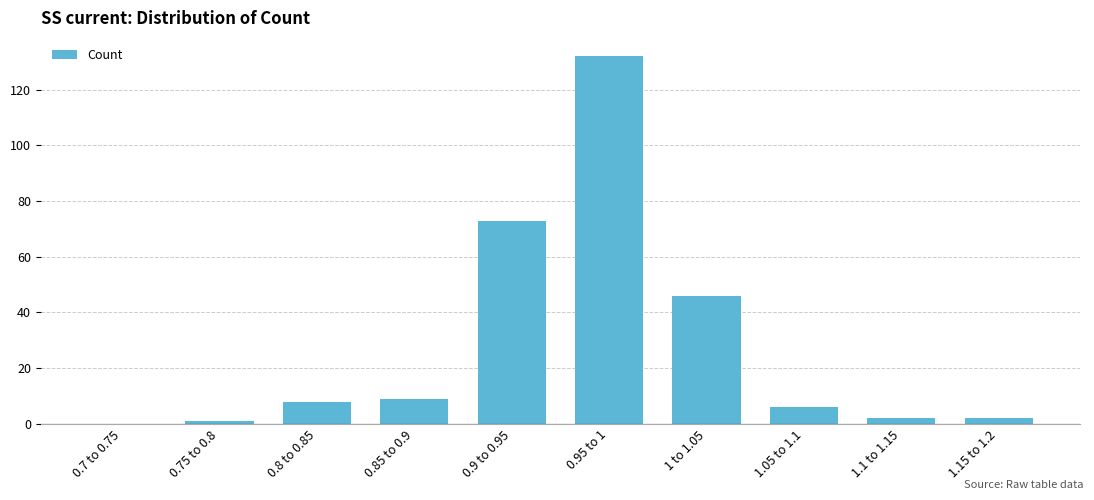

Reading right to left, transcribe all the data shown in this chart.

1.15 to 1.2=2	1.1 to 1.15=2	1.05 to 1.1=6	1 to 1.05=46	0.95 to 1=132	0.9 to 0.95=73	0.85 to 0.9=9	0.8 to 0.85=8	0.75 to 0.8=1	0.7 to 0.75=0